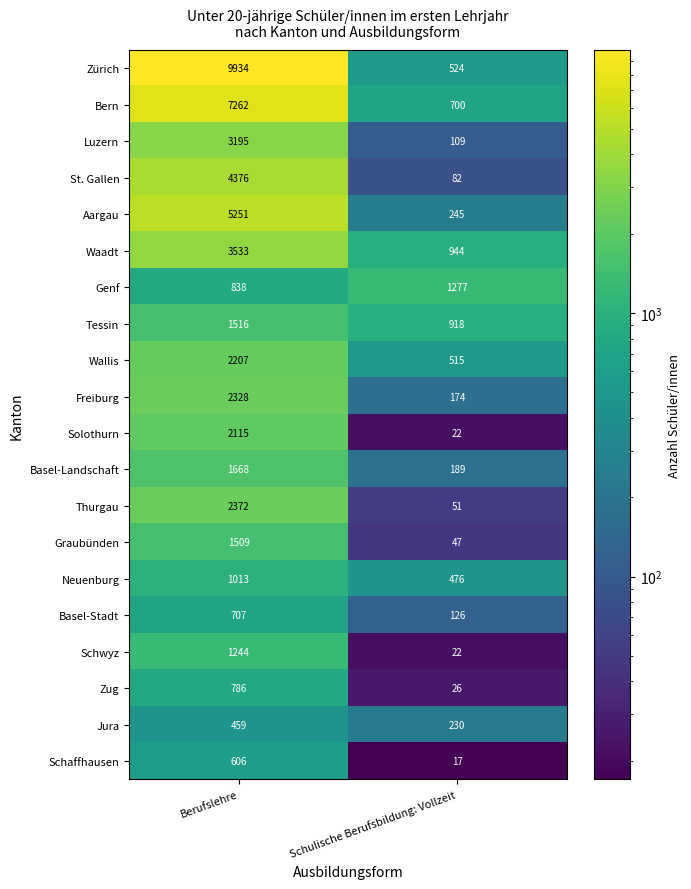

Read the Waadt value at Schulische Berufsbildung: Vollzeit, to the nearest 100.

900